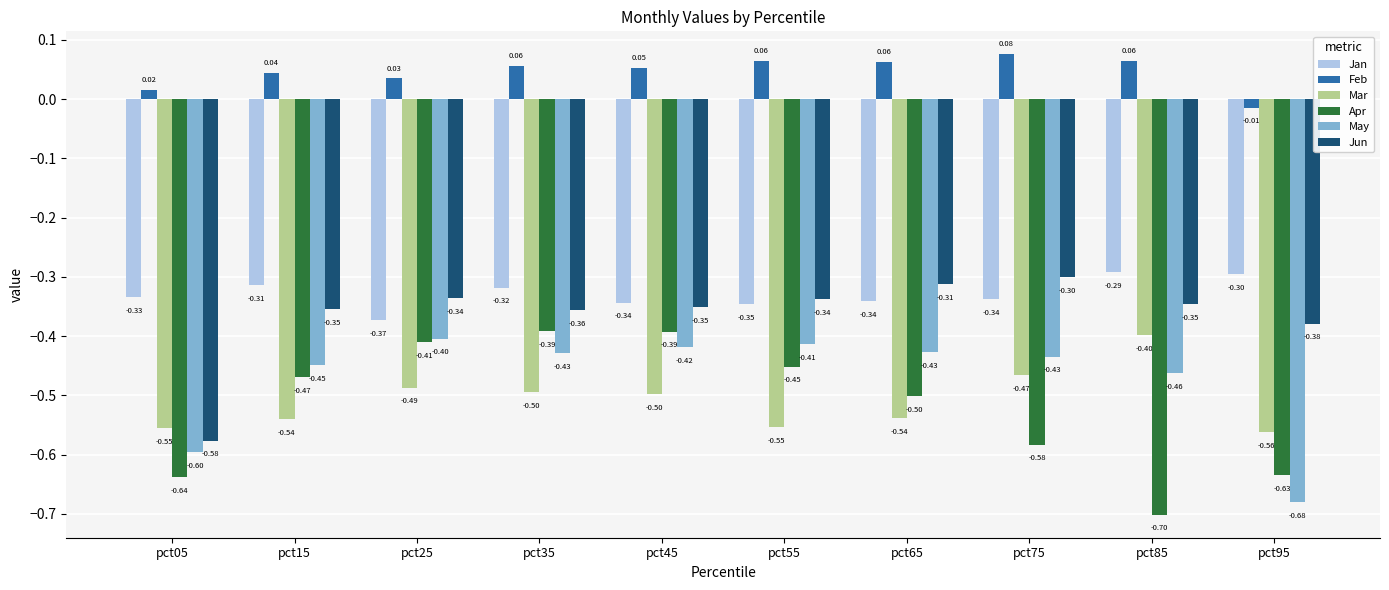

Where is Mar nearest to the value 0?

pct85